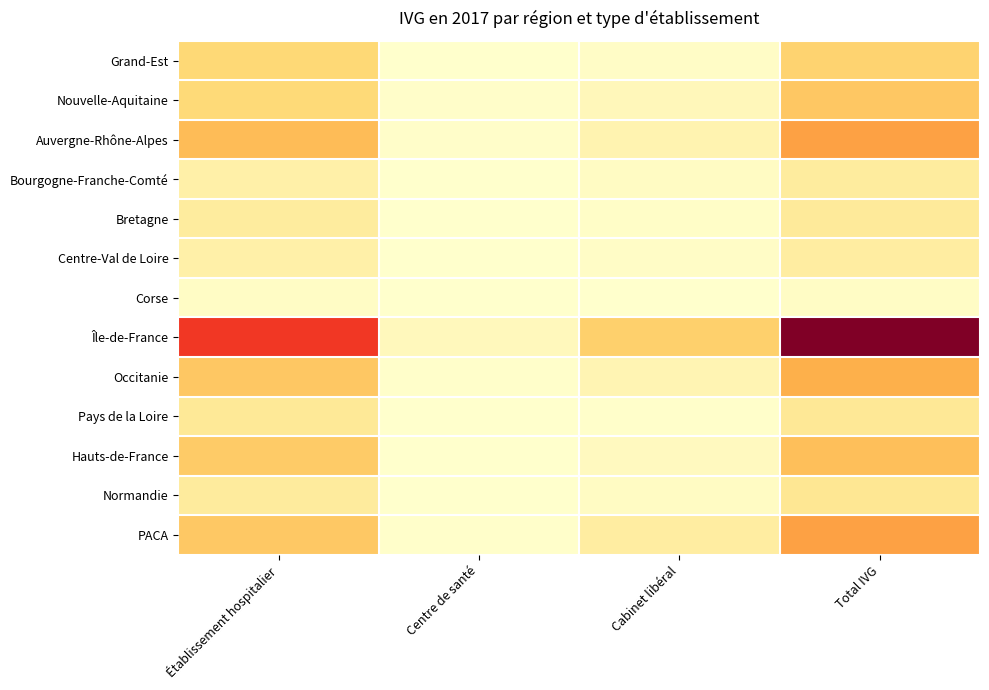

Which has a higher value, Centre de santé or Établissement hospitalier?

Établissement hospitalier